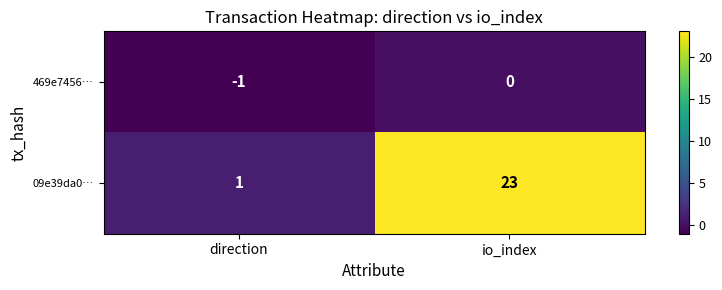

At how many categories does at least one series exceed 20?

1